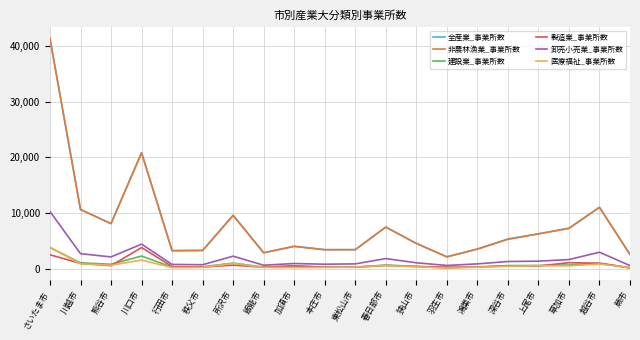

Which series has the widest spread of values?

全産業_事業所数